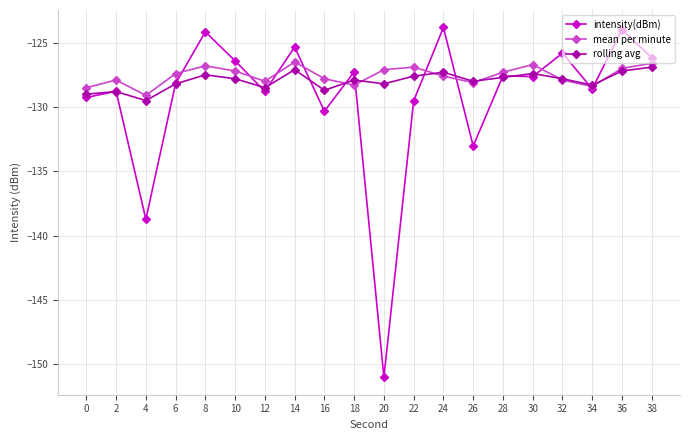

Is the value of intensity(dBm) at 18 greater than the value of mean per minute at 24?

Yes